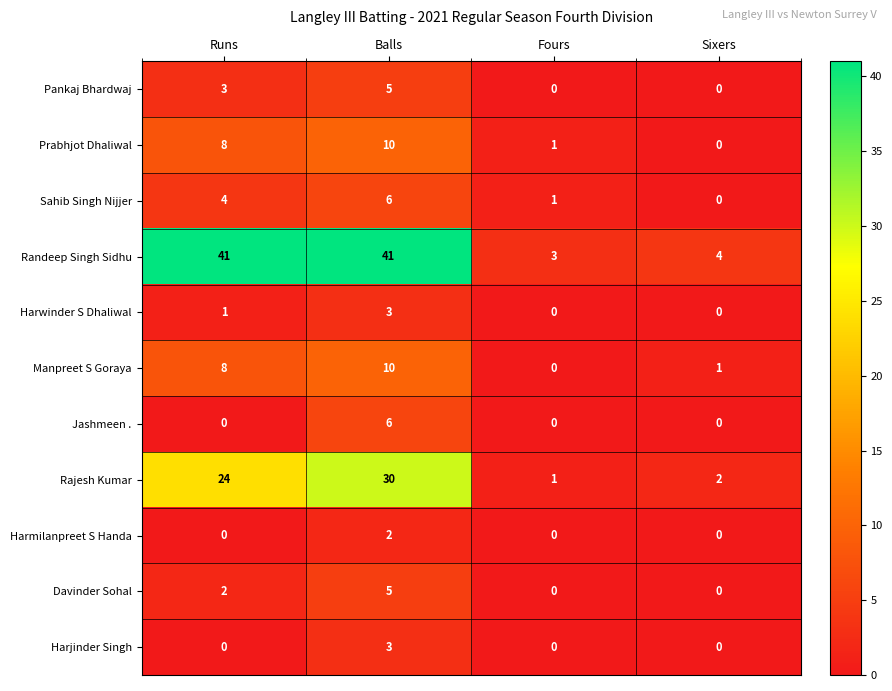

What is the difference between the second highest and minimum values in the Randeep Singh Sidhu series?

38